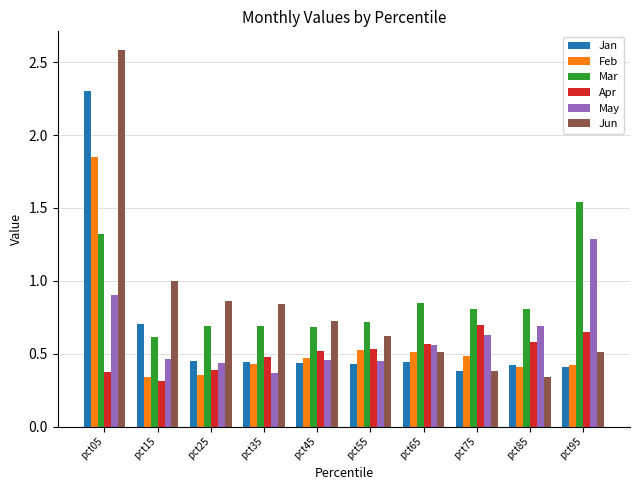

At which label does Mar reach its peak?

pct95